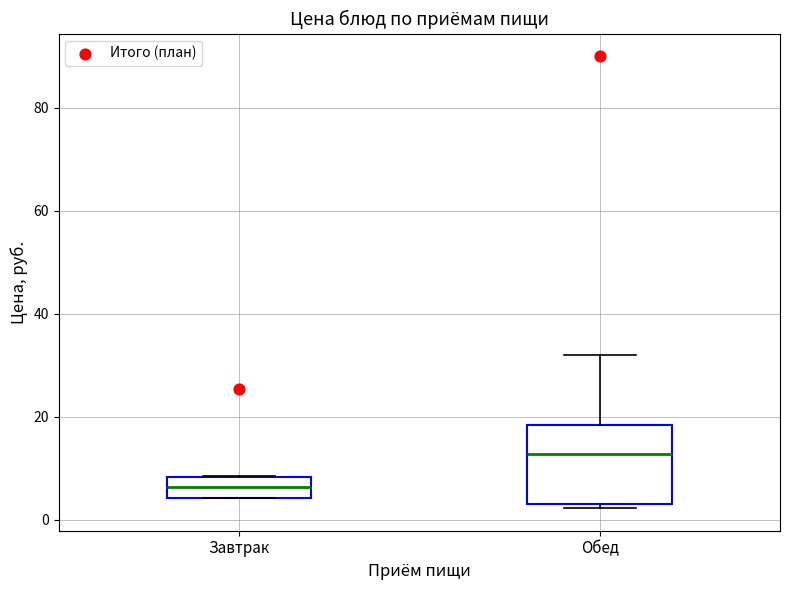

Which box has the highest median line?

Обед